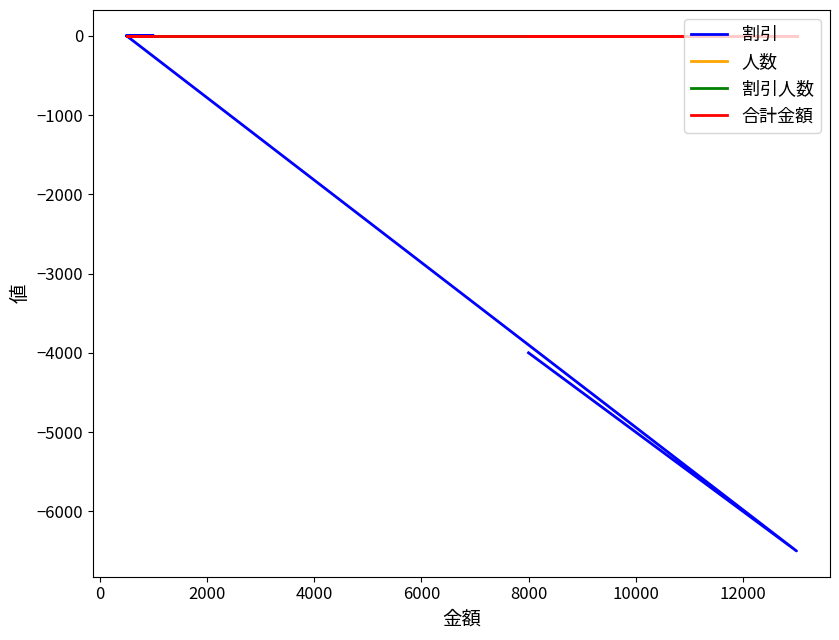

The value of 割引 at 0 is -10887. True or false?

False